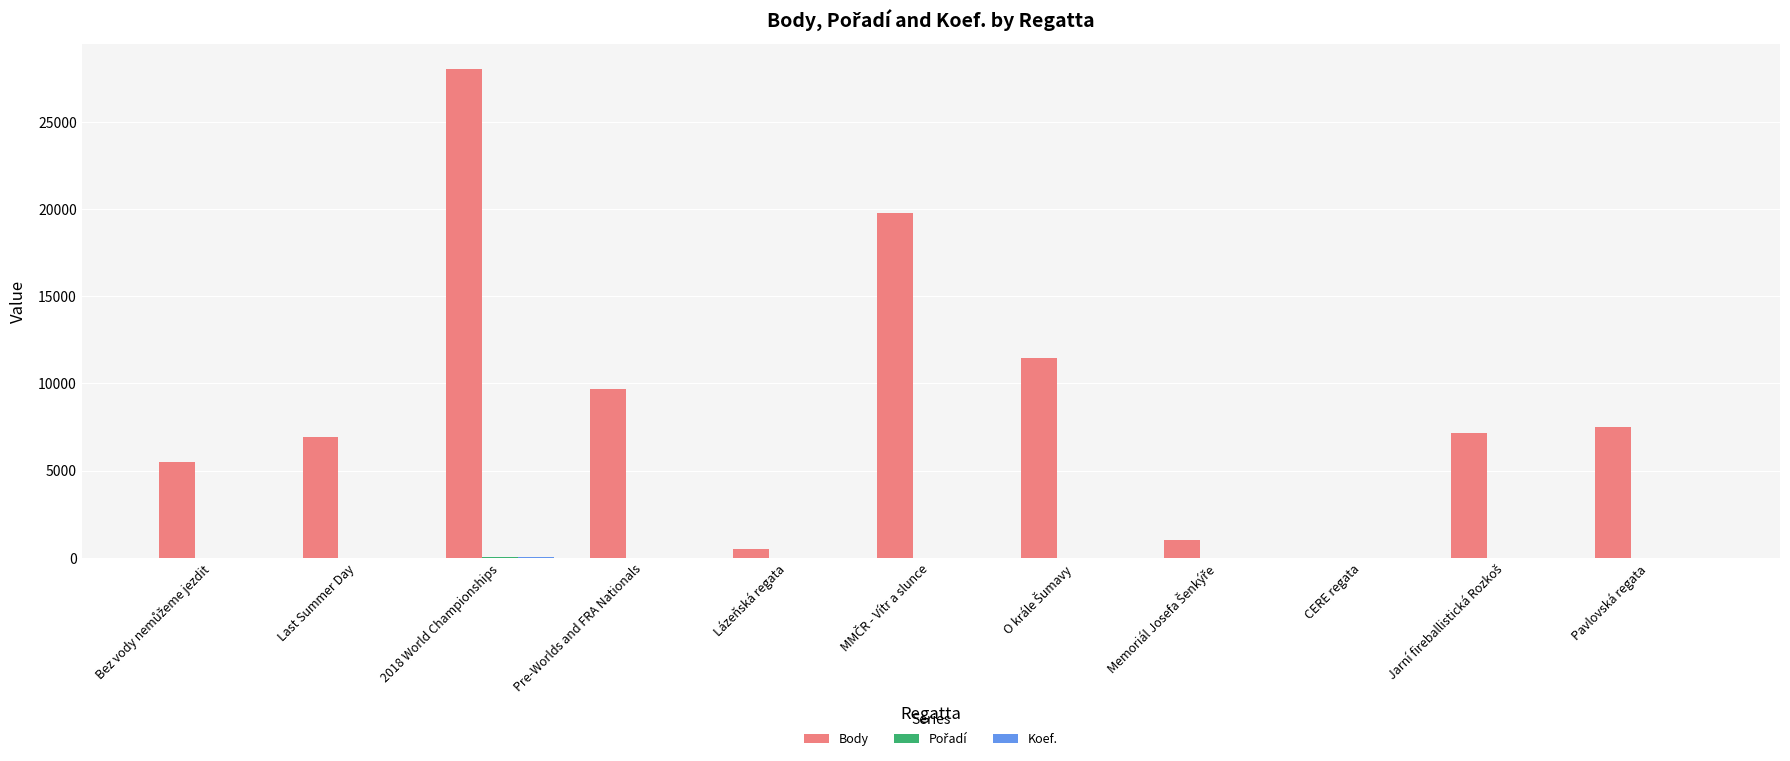

How many groups of bars are there?

11